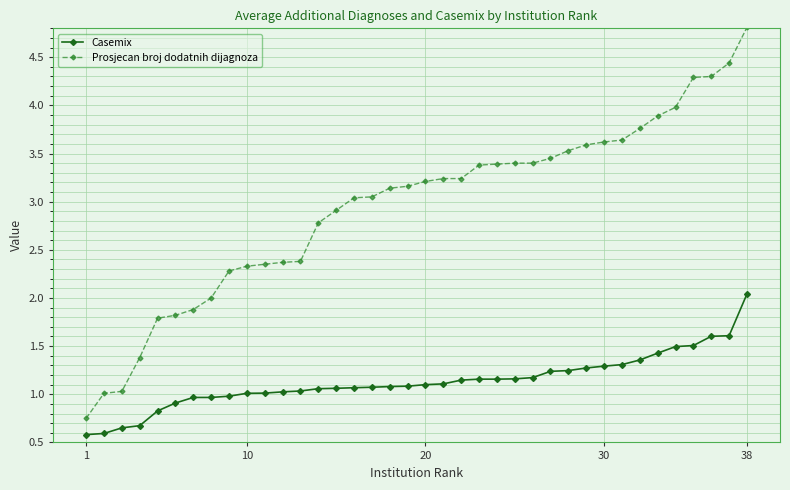

List the series in order of their peak value, highest first.

Prosjecan broj dodatnih dijagnoza, Casemix